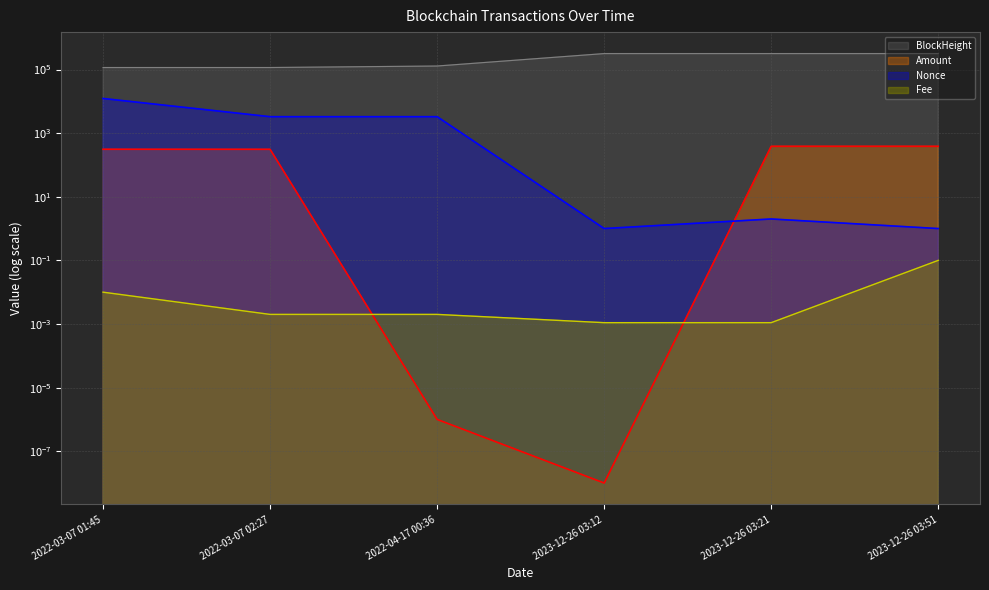

True or false: Fee and Nonce cross at least once.

False